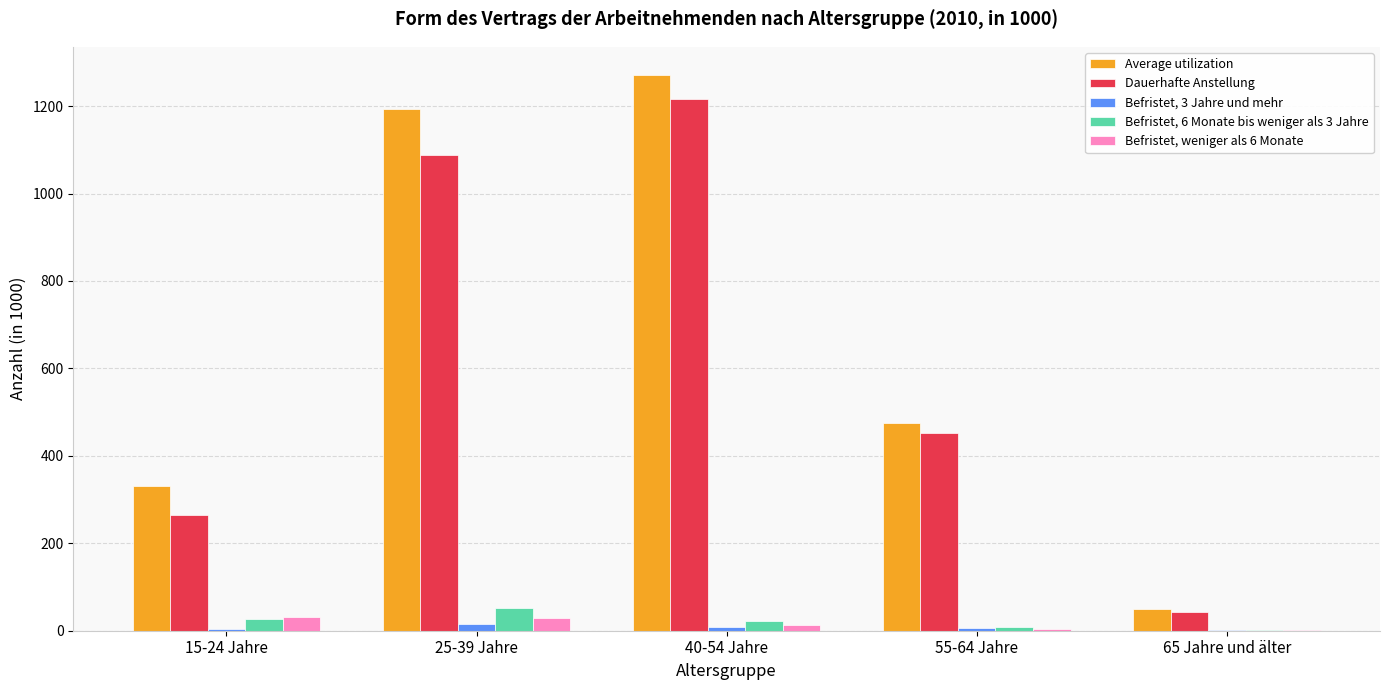

Is the value of Befristet, 6 Monate bis weniger als 3 Jahre at 15-24 Jahre greater than the value of Dauerhafte Anstellung at 25-39 Jahre?

No